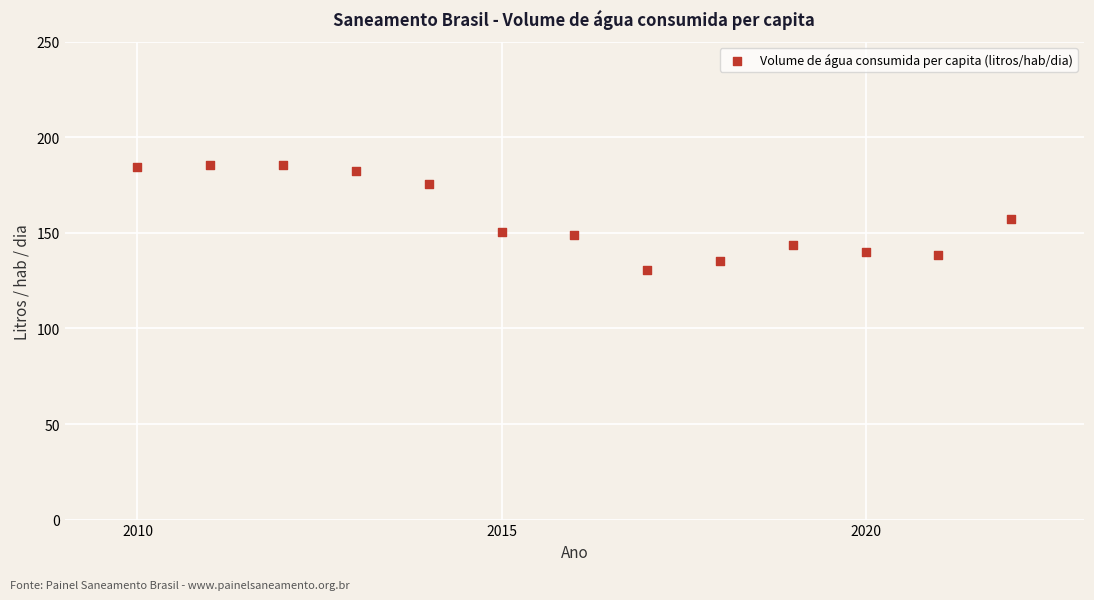

What is the range of Y values (max minus min)?

55.2